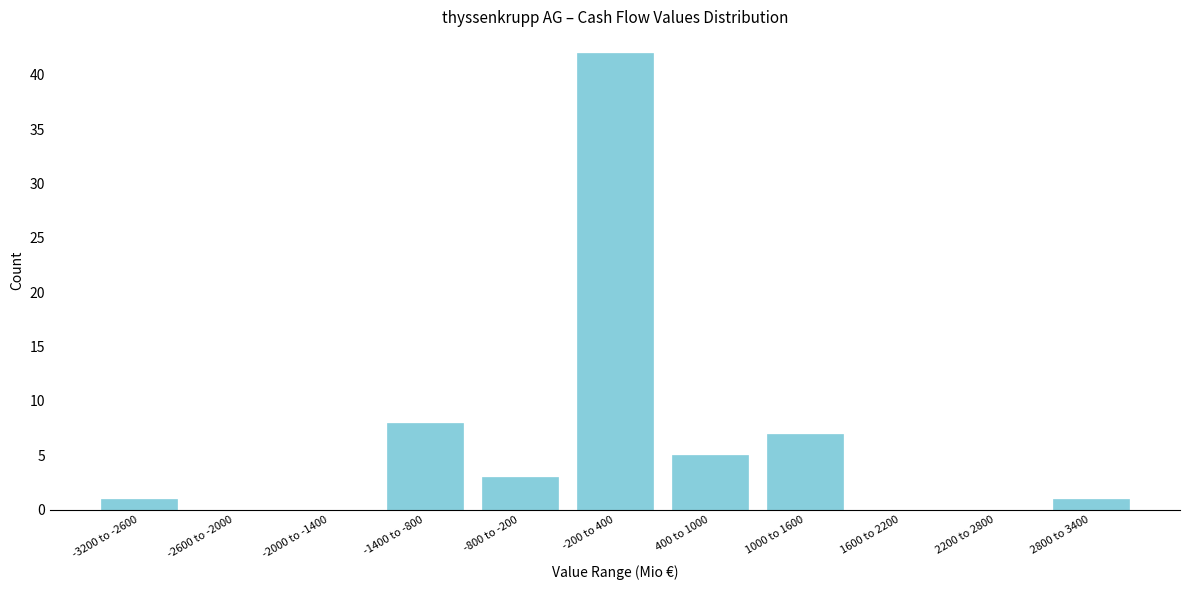

Reading left to right, transcribe all the data shown in this chart.

-3200 to -2600=1	-2600 to -2000=0	-2000 to -1400=0	-1400 to -800=8	-800 to -200=3	-200 to 400=42	400 to 1000=5	1000 to 1600=7	1600 to 2200=0	2200 to 2800=0	2800 to 3400=1